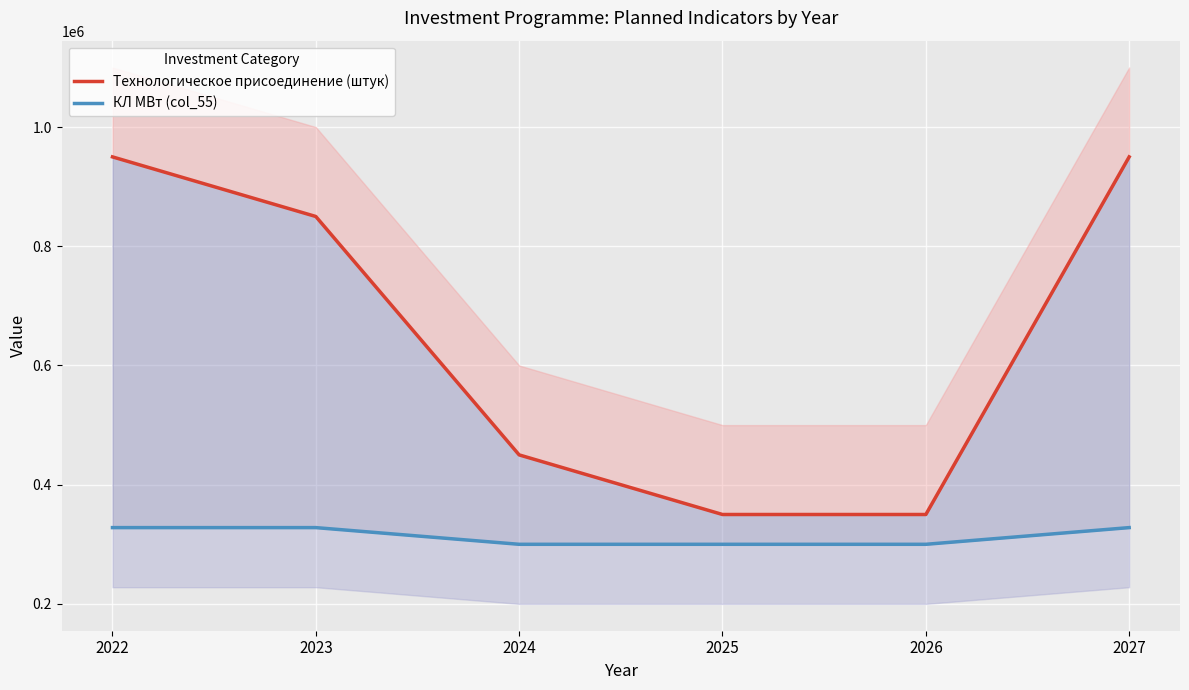

Reading right to left, what are all the values shown in this chart?

Технологическое присоединение (штук): 950000	350000	350000	450000	850000	950000
КЛ МВт (col_55): 328000	300000	300000	300000	328000	328000